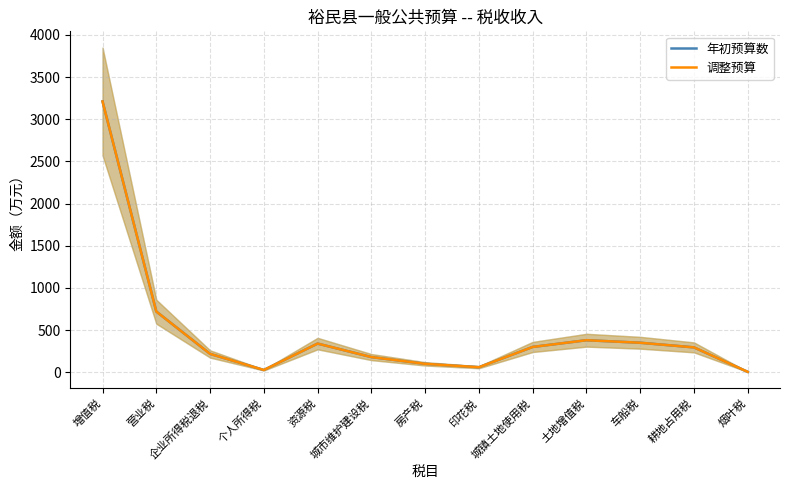

List the labels in order of 调整预算 value, smallest first.

烟叶税, 个人所得税, 印花税, 房产税, 城市维护建设税, 企业所得税退税, 耕地占用税, 城镇土地使用税, 资源税, 车船税, 土地增值税, 营业税, 增值税